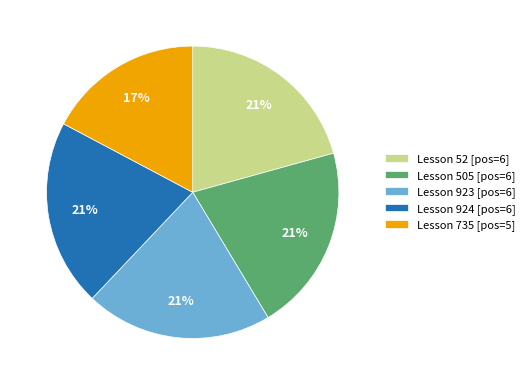

Is there a majority slice in this chart?

No